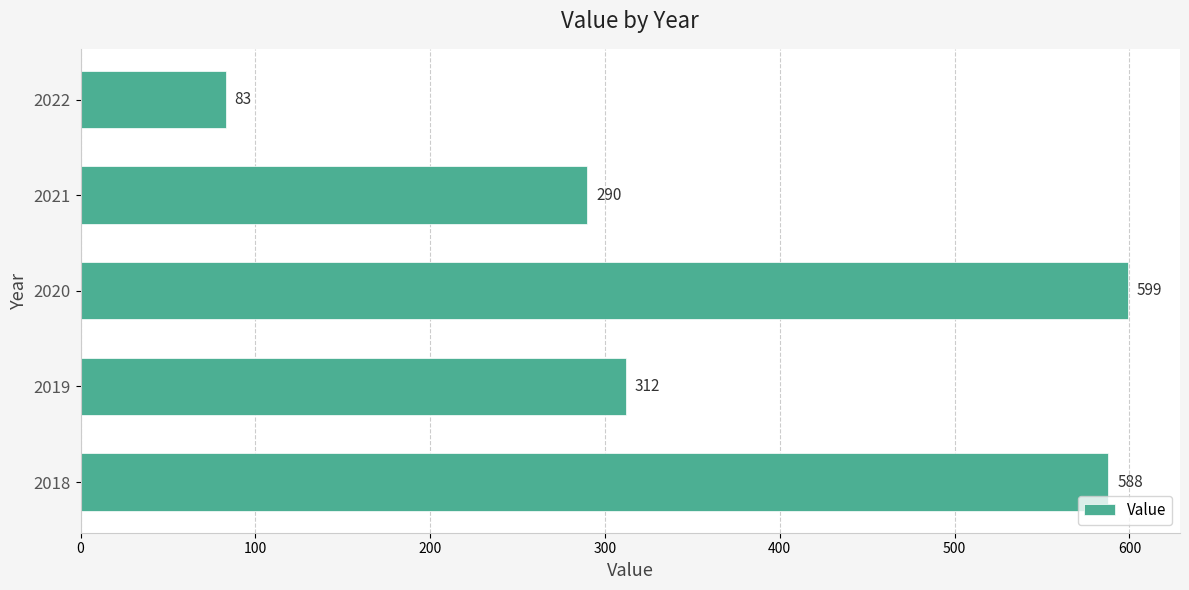

What is the approximate value at 2022, to the nearest 100?

100